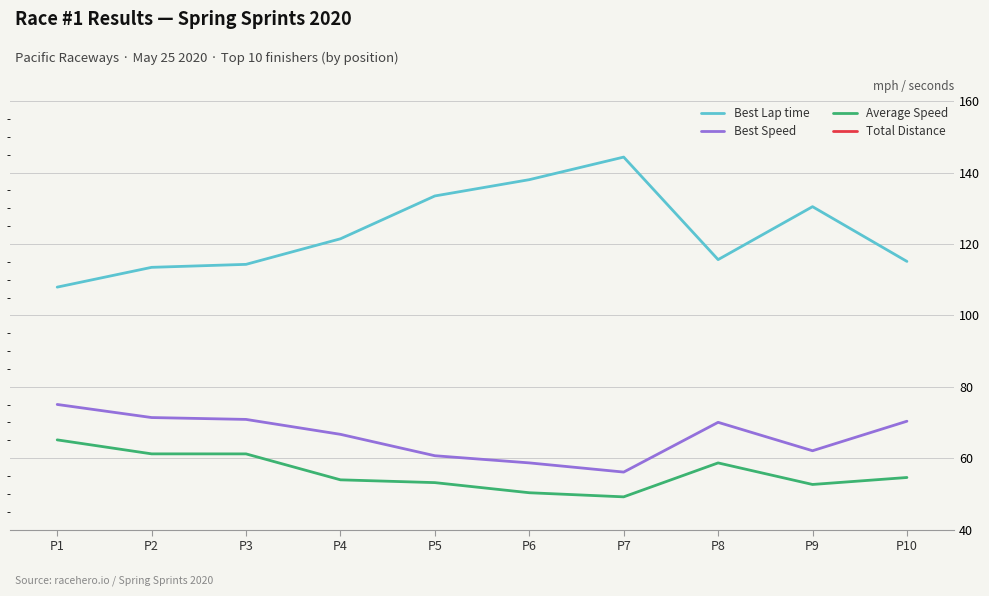

What is the greatest value displayed?

144.4